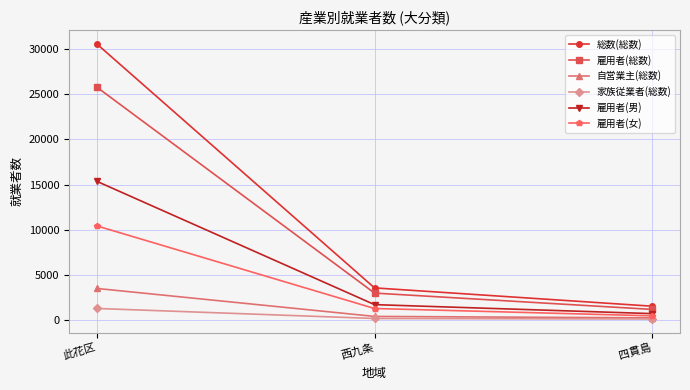

The value of 自営業主(総数) at 此花区 is 4829. True or false?

False